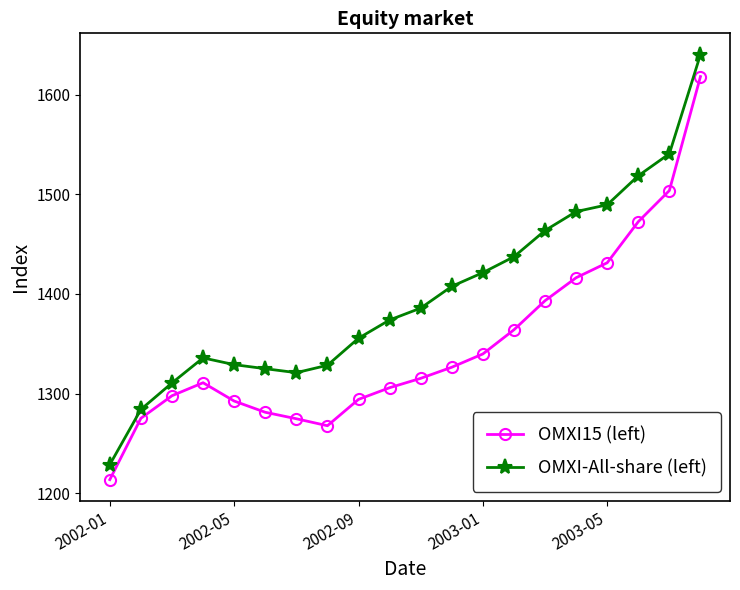

How many interior local valleys does the OMXI15 (left) series have?

1